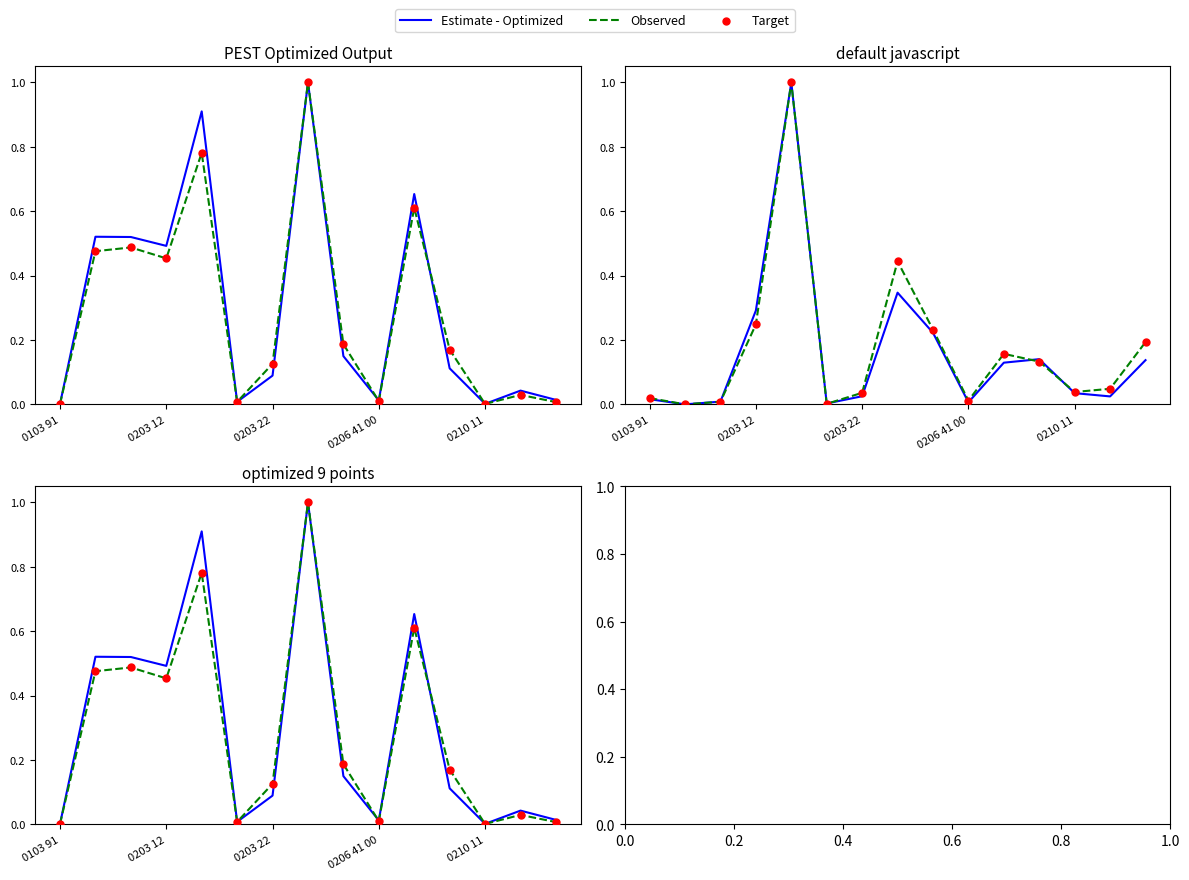

What is the total value across all series at 13?

0.1